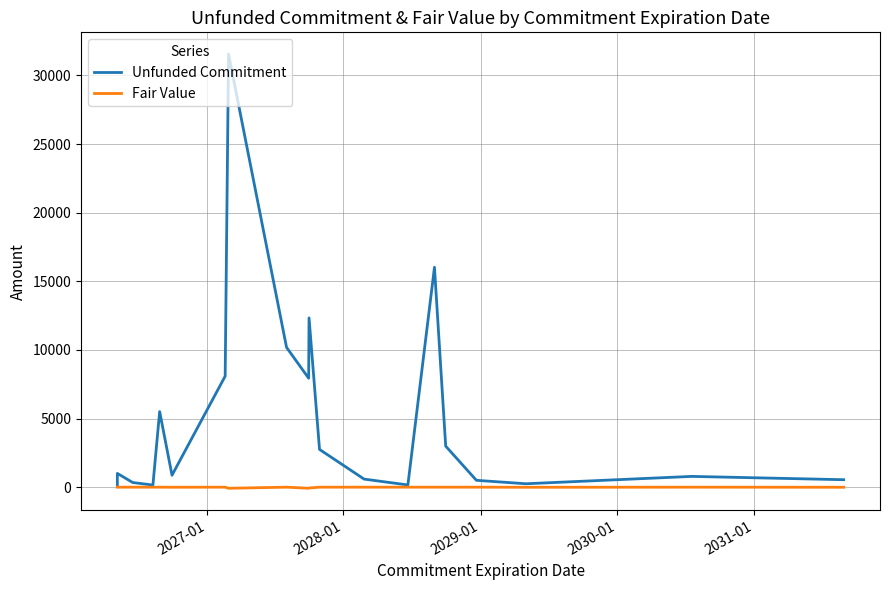

The value of Fair Value at 9 is -124. True or false?

False